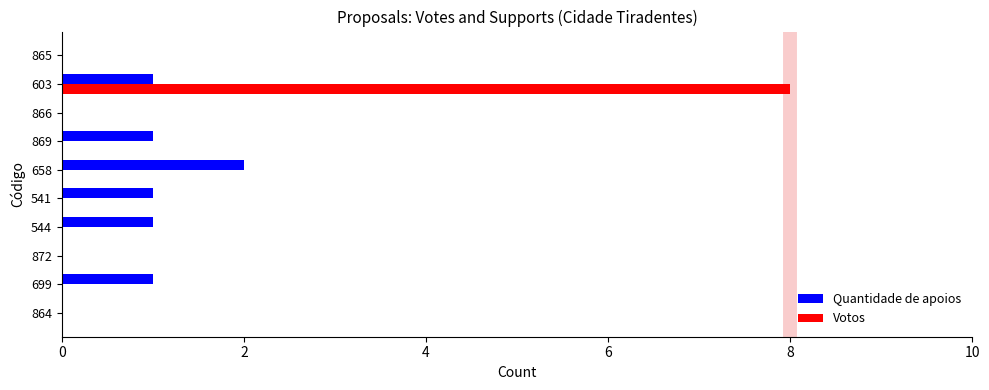

What are all the series names shown in the legend?

Quantidade de apoios, Votos